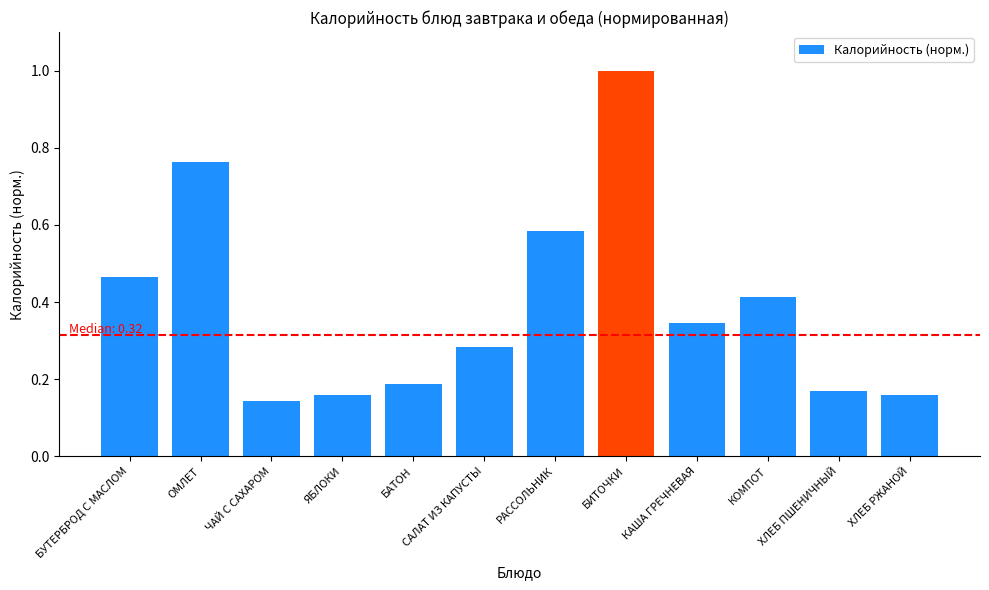

What is the difference between the maximum and minimum values?

0.9